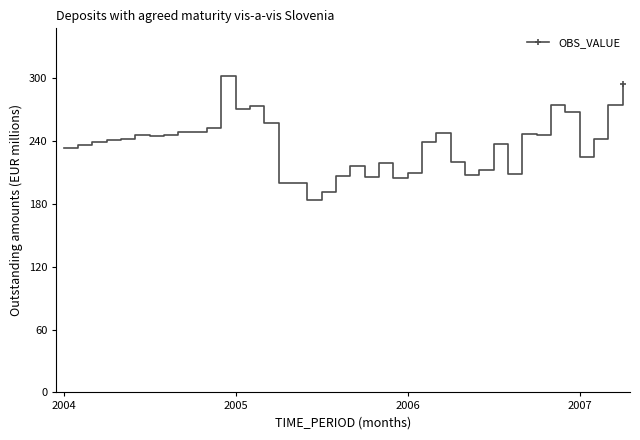

What is the difference between the second highest and second lowest values?

103.7